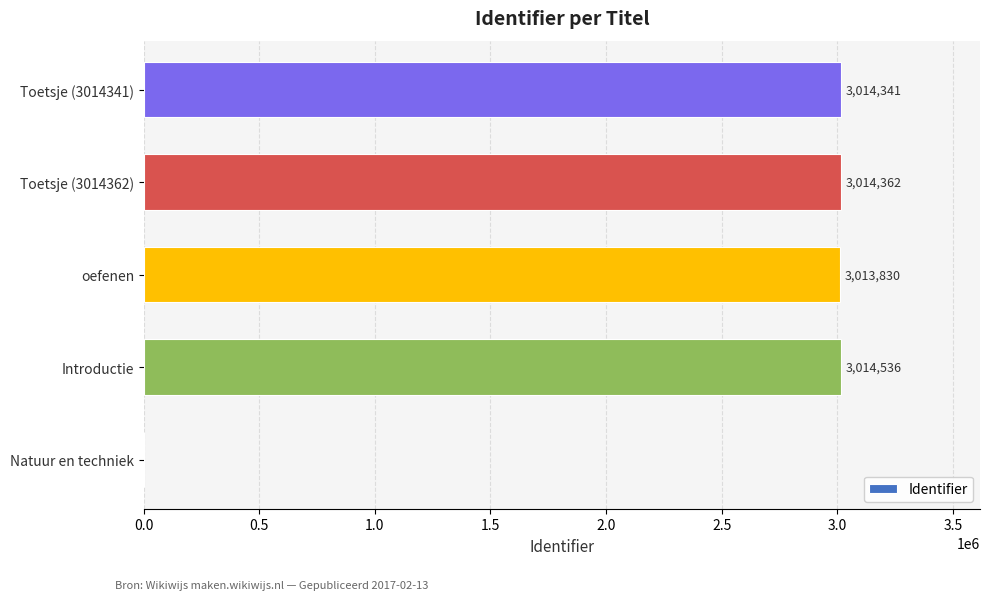

True or false: the data shows 640320 at Toetsje (3014362).

False